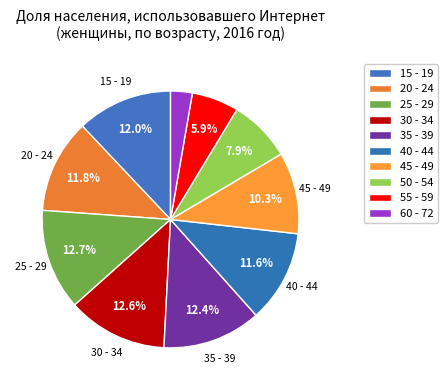

Rank the categories by value from highest to lowest.

25 - 29, 30 - 34, 35 - 39, 15 - 19, 20 - 24, 40 - 44, 45 - 49, 50 - 54, 55 - 59, 60 - 72